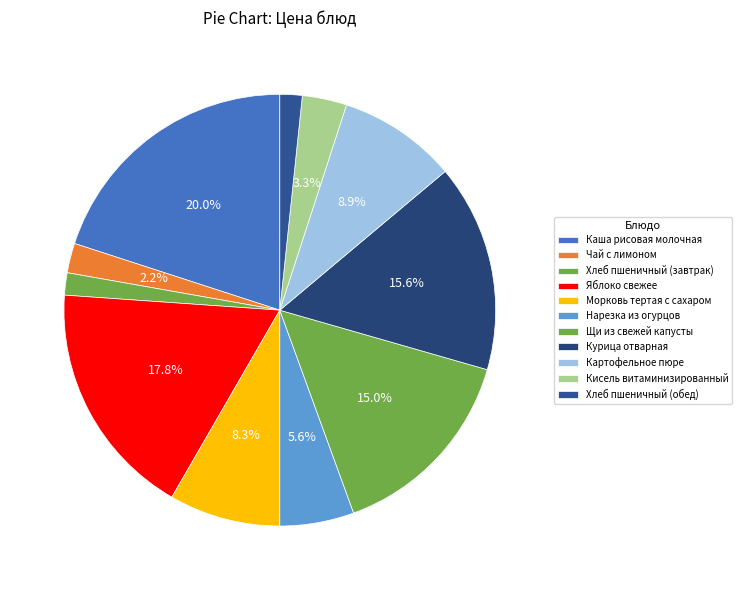

What percentage is the Щи из свежей капусты slice, to the nearest percent?

15%